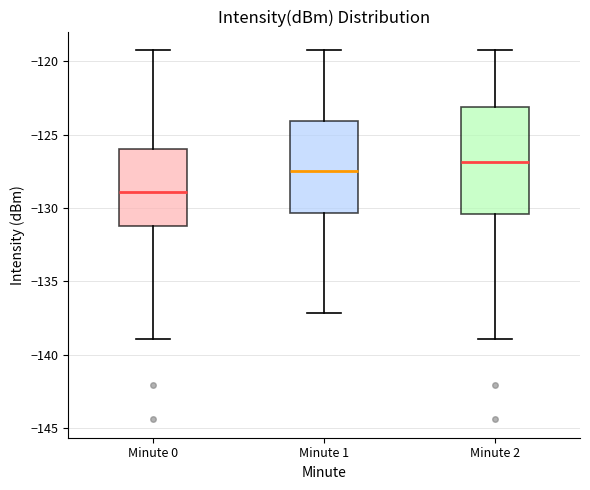

Which box is the tallest, from its lower edge to its upper edge?

Minute 2